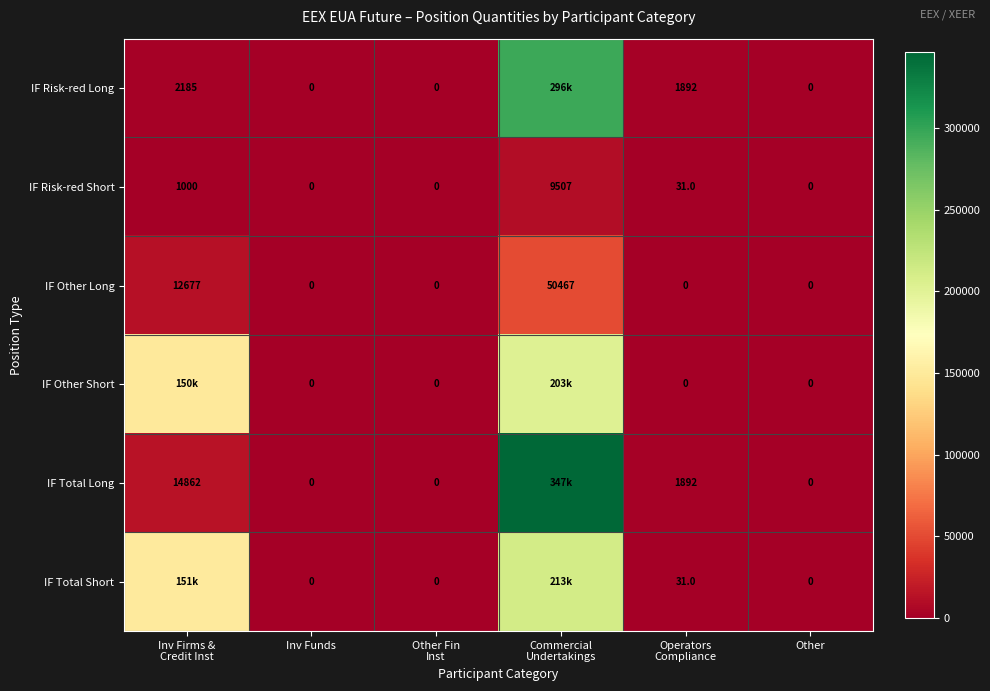

Rank the categories by IF Total Short value from highest to lowest.

Commercial Undertakings, Inv Firms & Credit Inst, Operators Compliance, Inv Funds, Other Fin Inst, Other